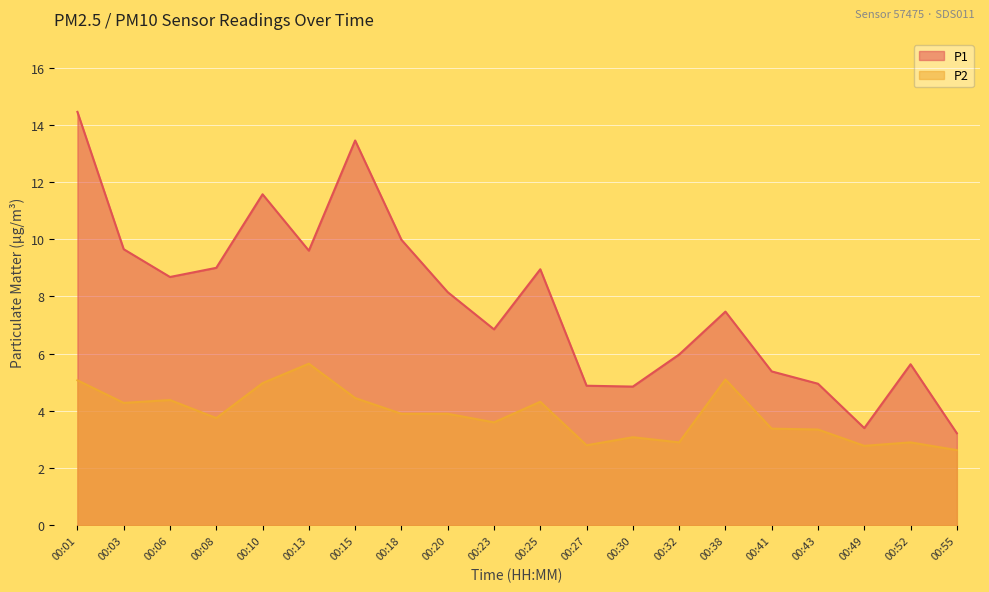

At which category is the sum across all series the highest?

00:01